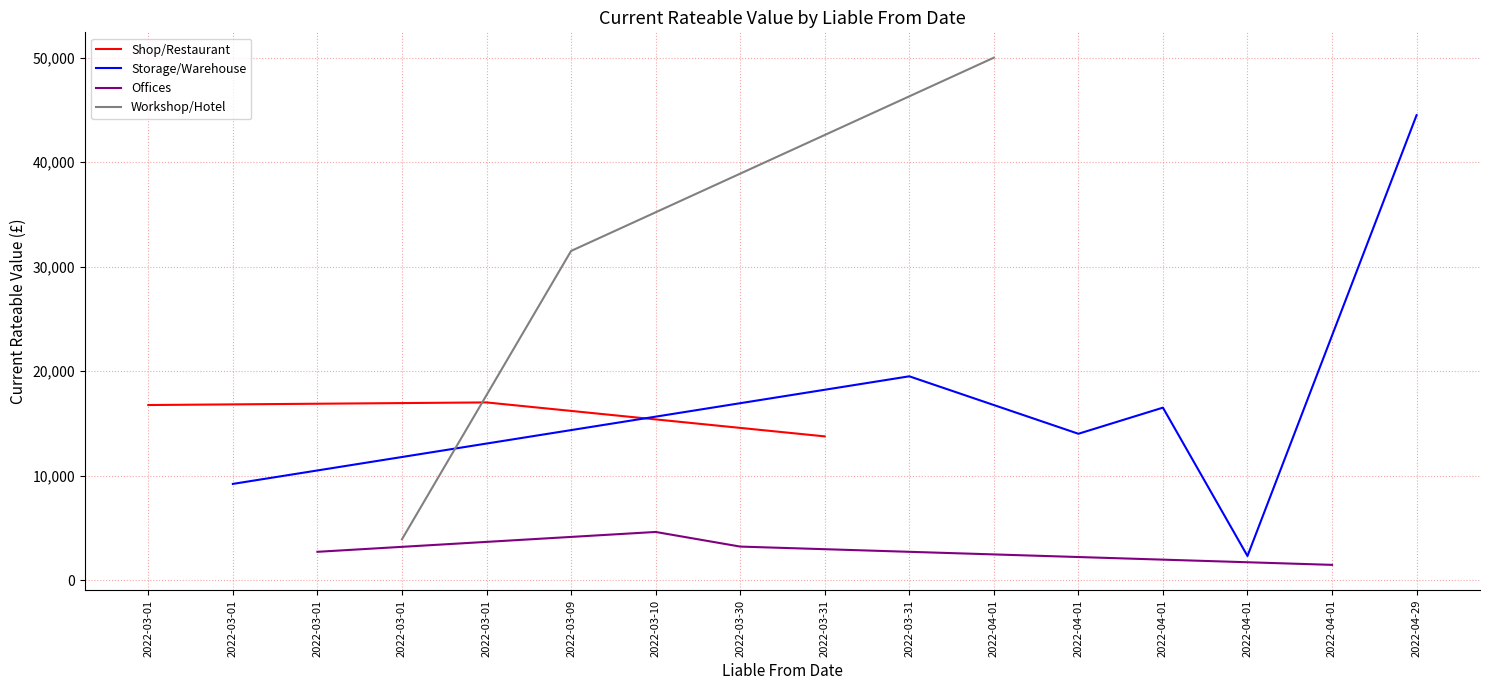

What is the label of the 14th point from the left?

2022-04-01